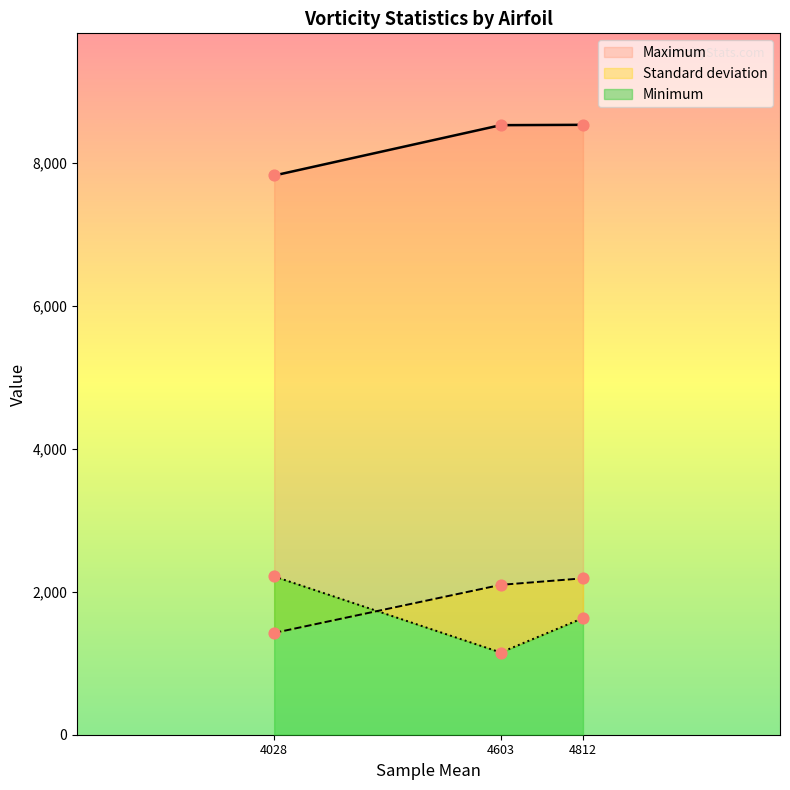

Which series has the largest total across all categories?

Maximum